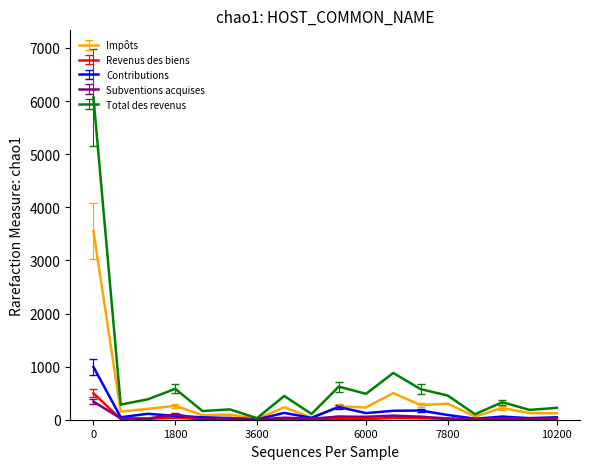

Which series has the widest spread of values?

Total des revenus